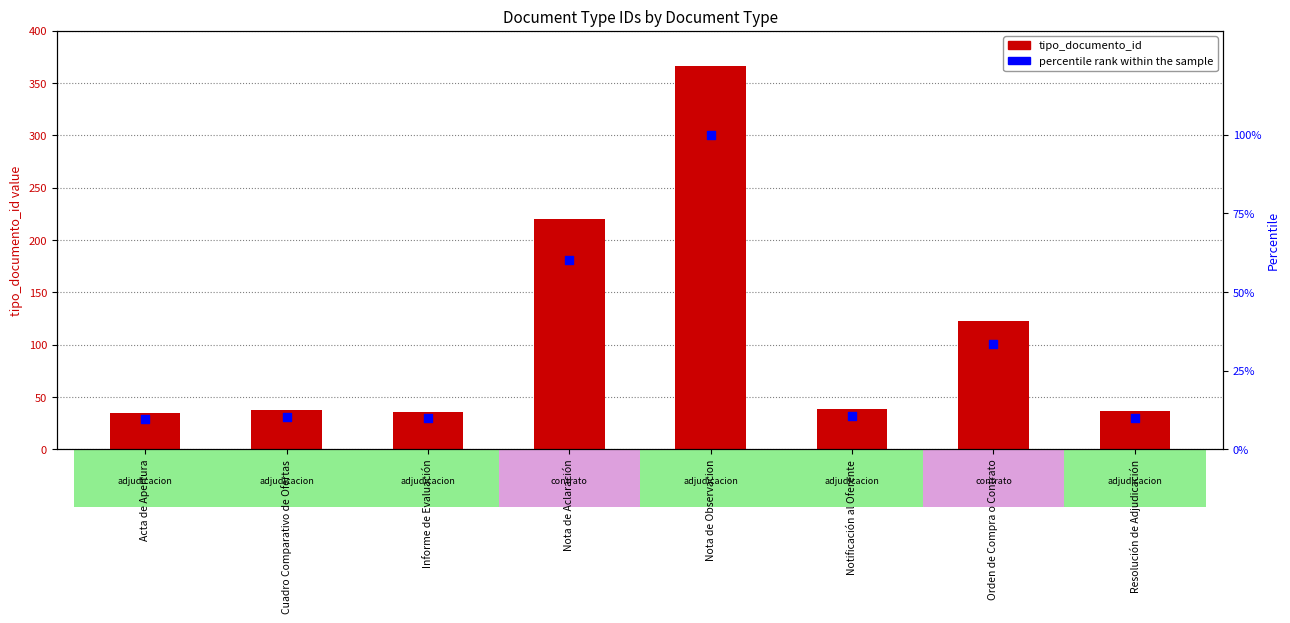

Is the value of tipo_documento_id at Resolución de Adjudicación greater than the value of percentile rank within the sample at Notificación al Oferente?

Yes